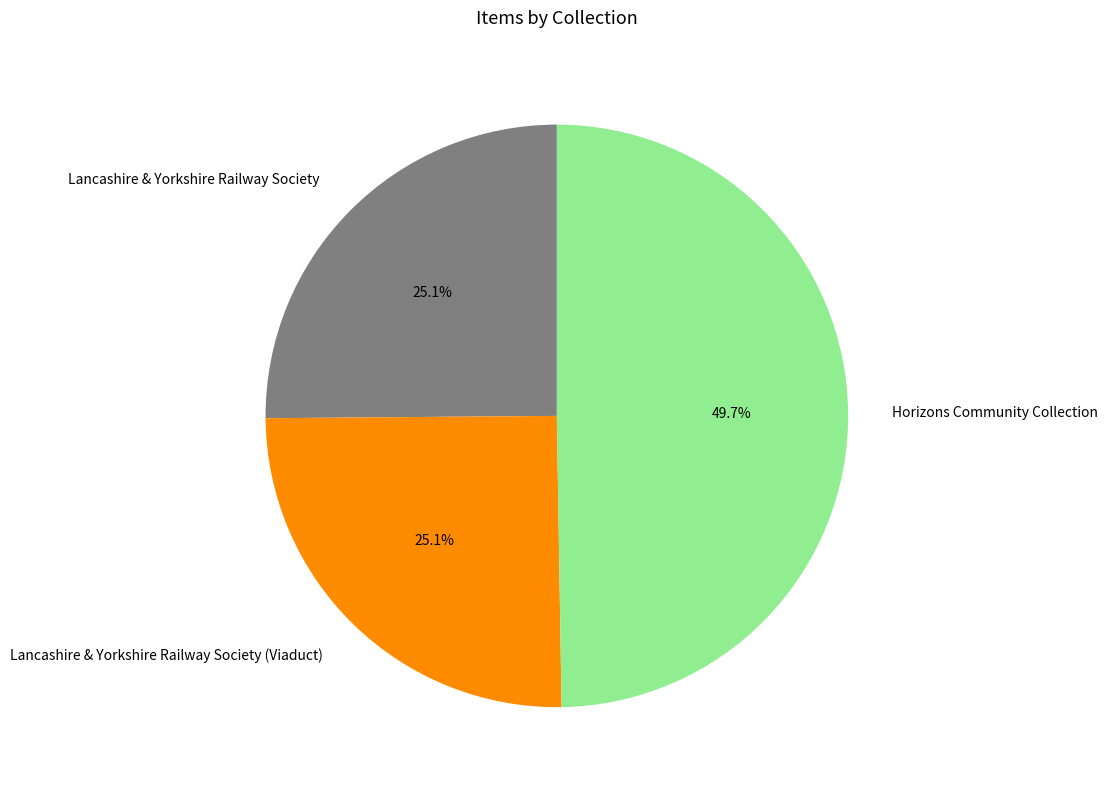

What percentage is NOT represented by Lancashire & Yorkshire Railway Society?

74.9%